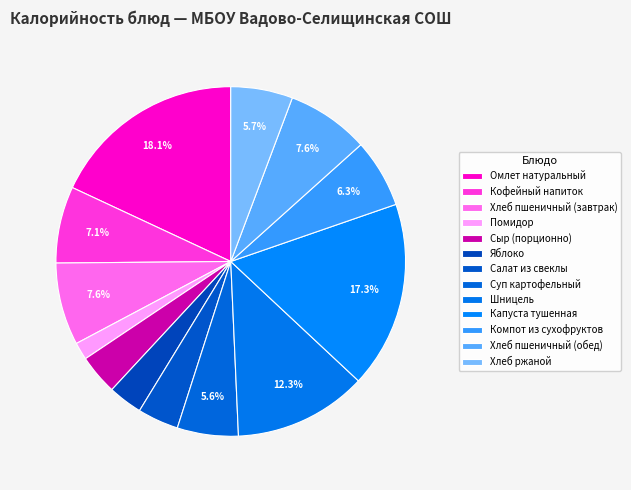

How many slices are in this pie chart?

13